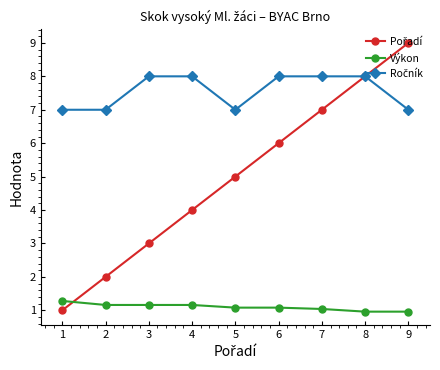

At how many categories does at least one series exceed 4?

9